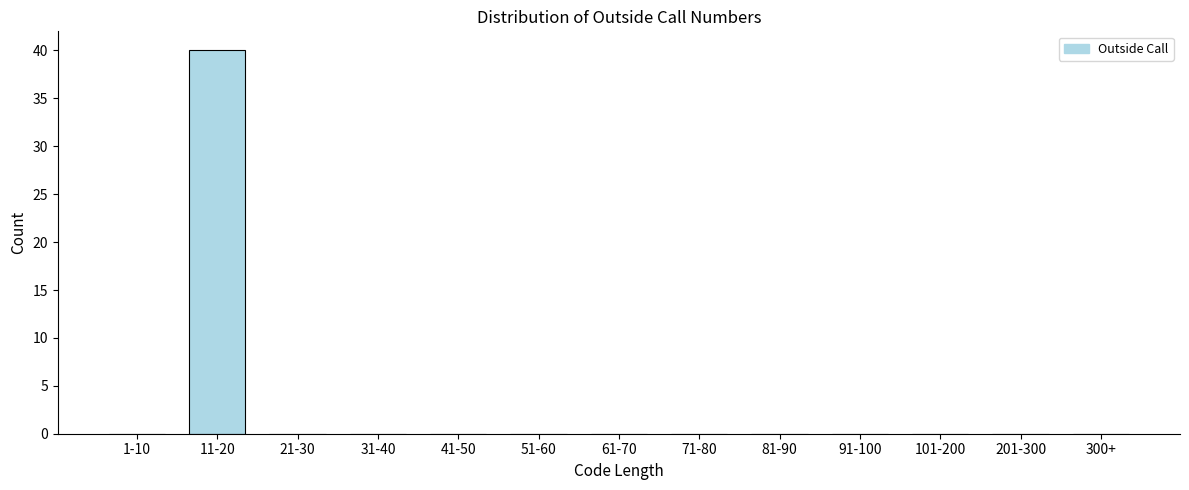

Reading right to left, list all the values displayed in this chart.

300+=0	201-300=0	101-200=0	91-100=0	81-90=0	71-80=0	61-70=0	51-60=0	41-50=0	31-40=0	21-30=0	11-20=40	1-10=0